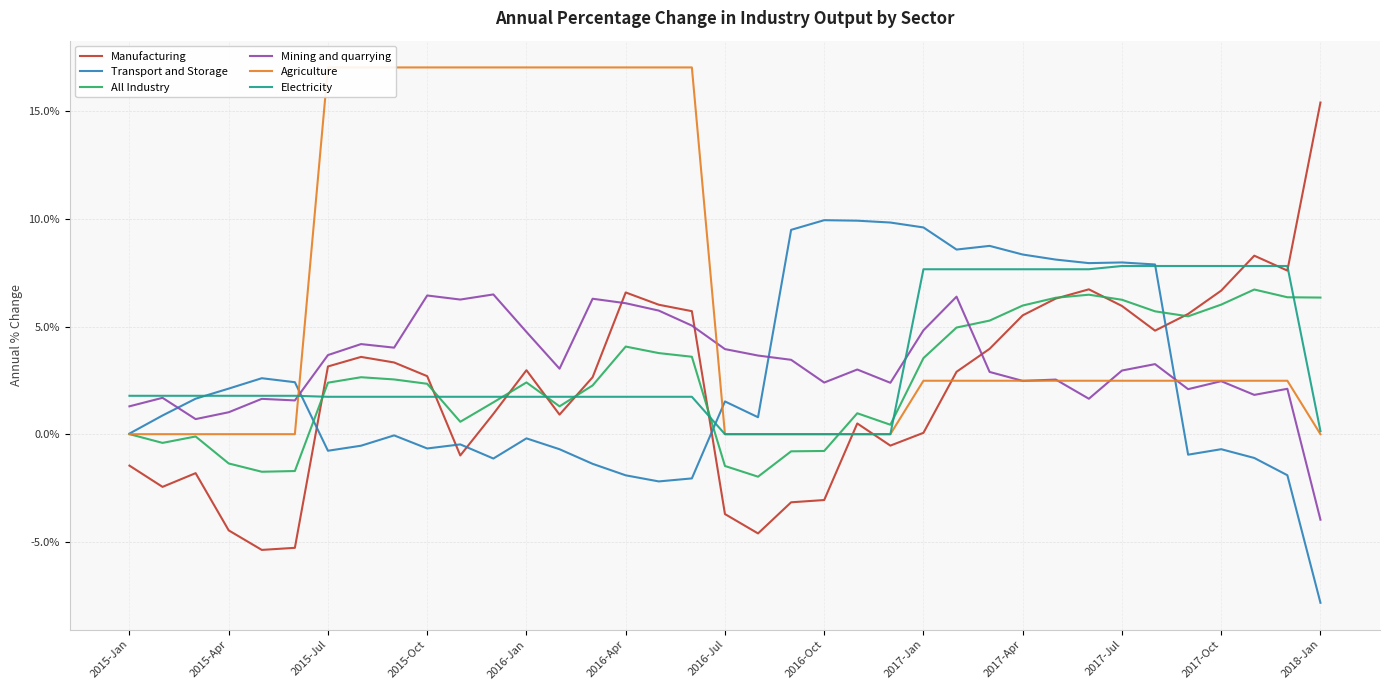

What is the value of the Electricity point at the 35th from the left?

7.8